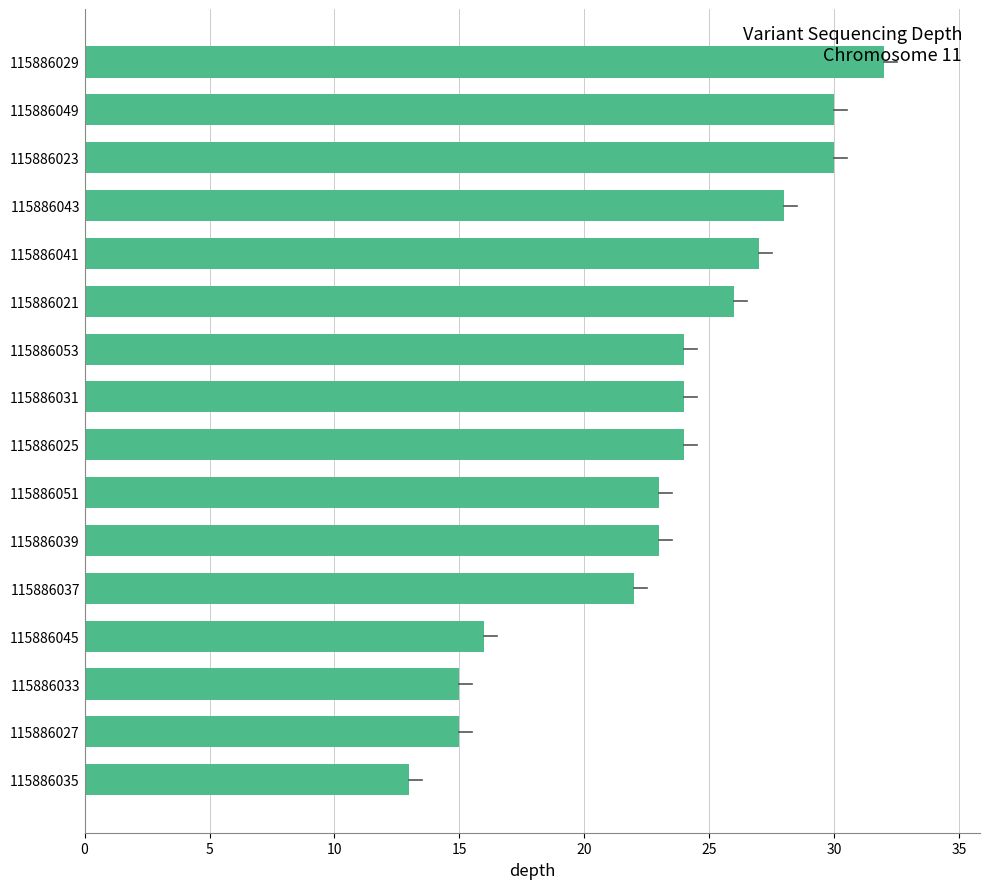

How many bars are there in total?

16